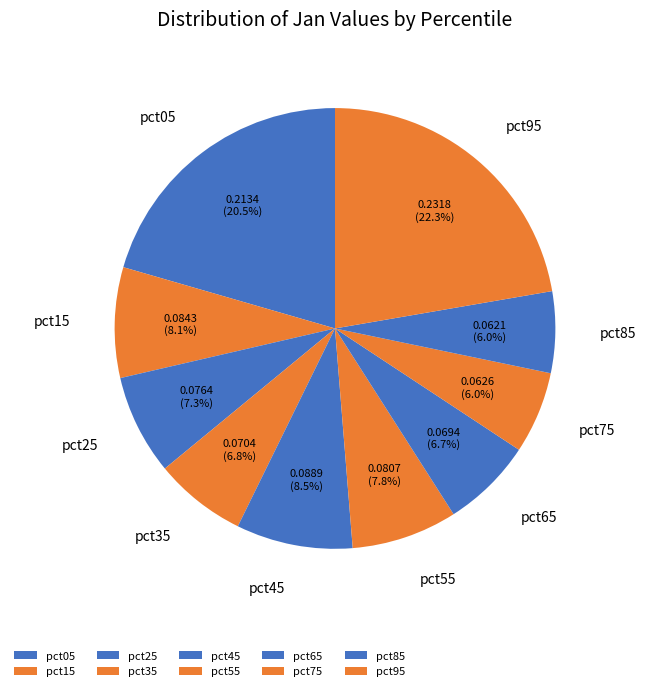

Is the sum of pct65 and pct35 greater than half?

No